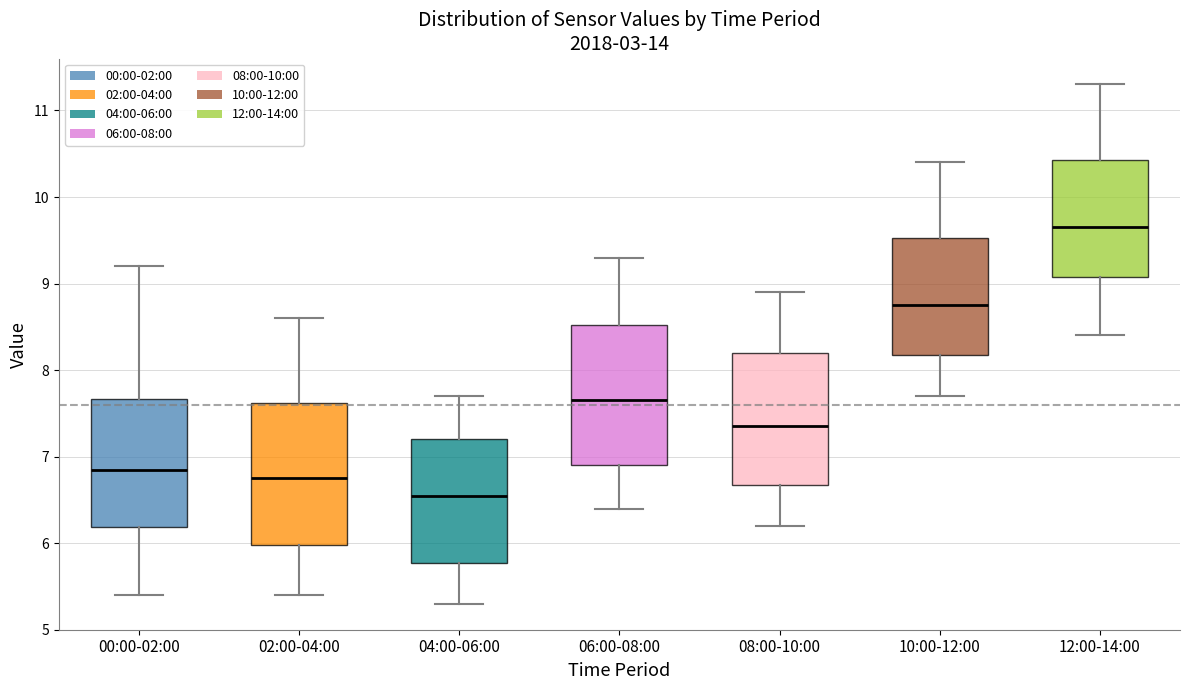

Reading left to right, transcribe this box plot: for each box, give where its median line is, the range the box spans, and where its two whiskers end, as read against the y-axis. The values are not printed on the chart, so give them approximately, as read against the axis.

00:00-02:00: median 6.9, box 6.2 to 7.7, whiskers 5.4 to 9.2
02:00-04:00: median 6.8, box 6.0 to 7.6, whiskers 5.4 to 8.6
04:00-06:00: median 6.6, box 5.8 to 7.2, whiskers 5.3 to 7.7
06:00-08:00: median 7.7, box 6.9 to 8.5, whiskers 6.4 to 9.3
08:00-10:00: median 7.4, box 6.7 to 8.2, whiskers 6.2 to 8.9
10:00-12:00: median 8.8, box 8.2 to 9.5, whiskers 7.7 to 10.4
12:00-14:00: median 9.7, box 9.1 to 10.4, whiskers 8.4 to 11.3